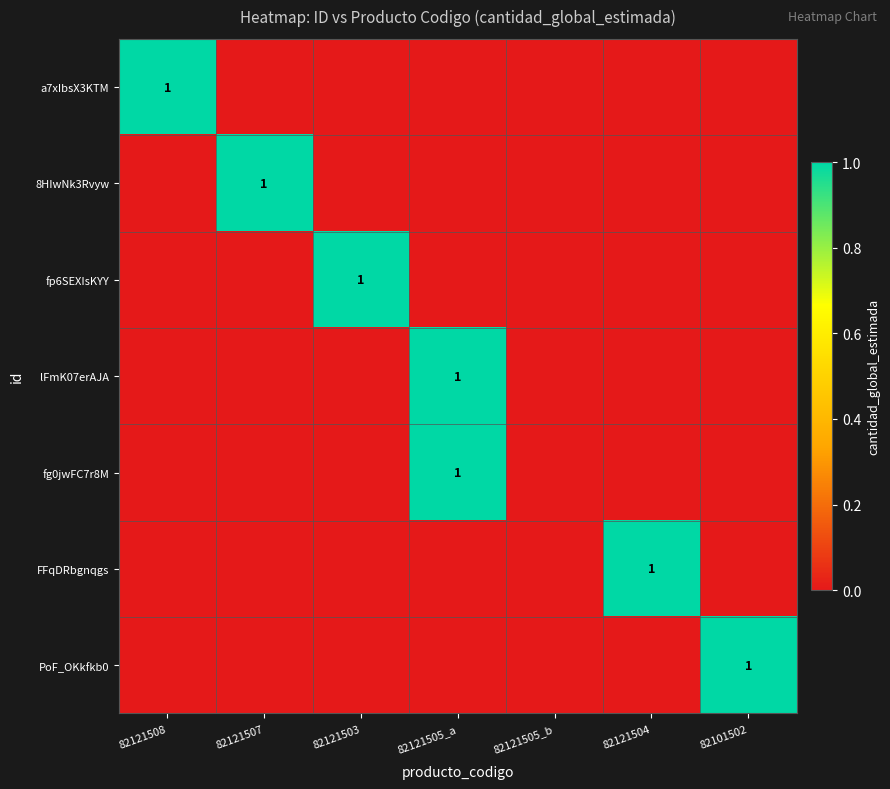

What is the highest value of the fp6SEXIsKYY series?

1